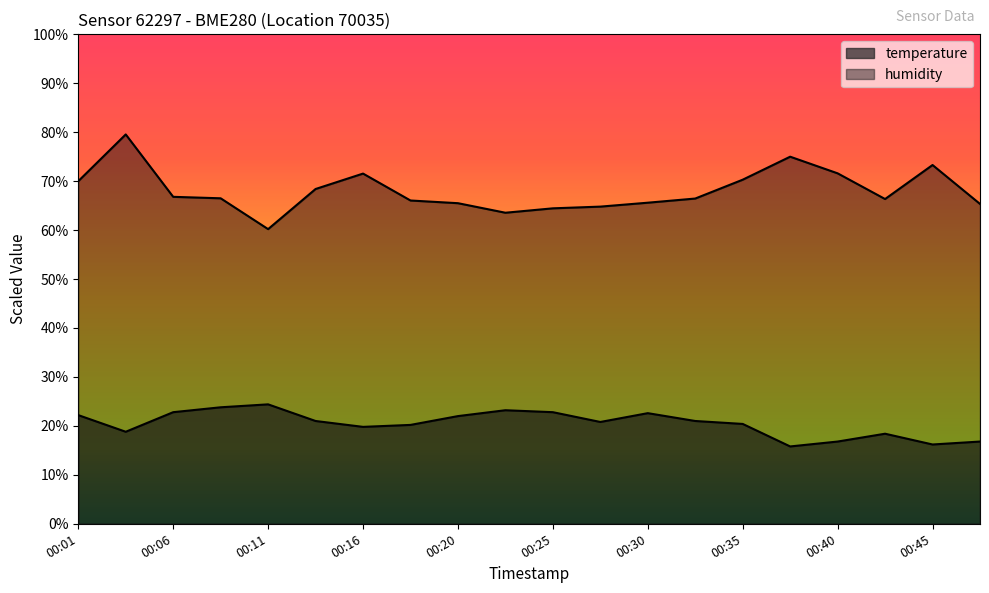

Rank the categories by humidity value from highest to lowest.

00:03, 00:37, 00:45, 00:40, 00:16, 00:35, 00:01, 00:13, 00:06, 00:08, 00:33, 00:42, 00:18, 00:30, 00:20, 00:47, 00:28, 00:25, 00:23, 00:11